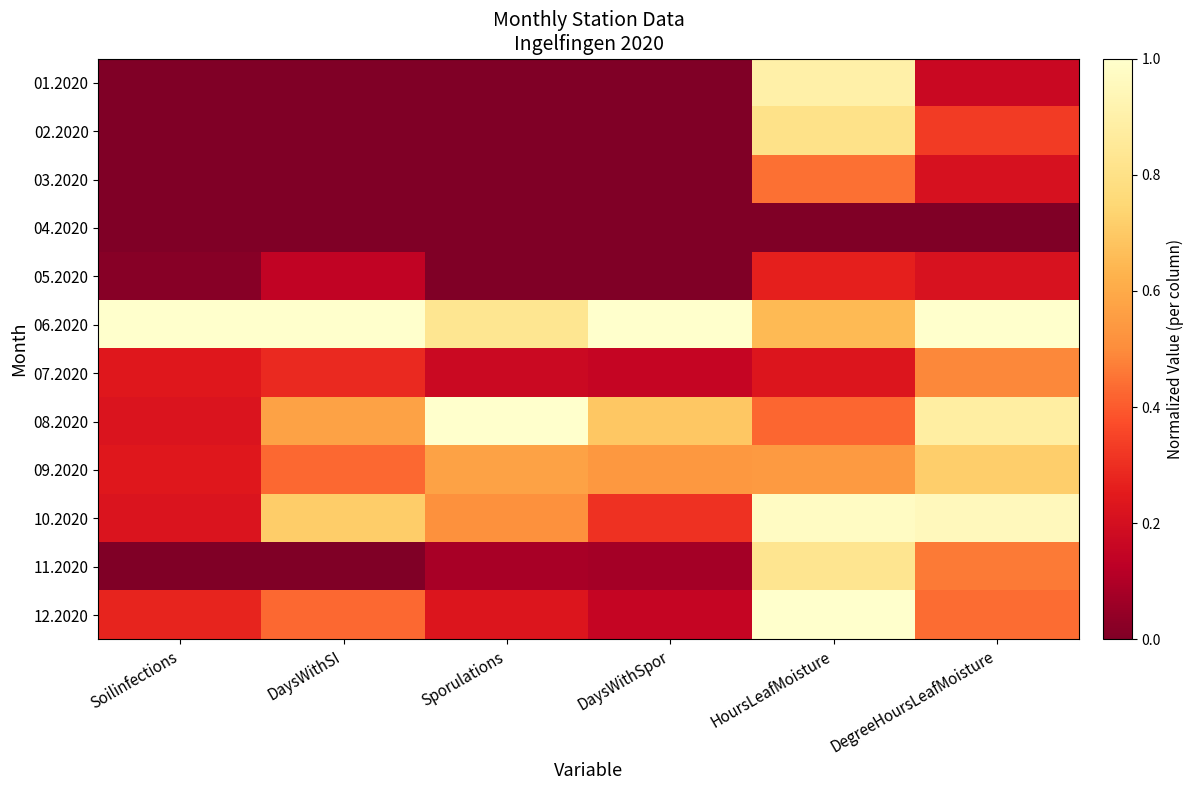

At Sporulations, list the series in order from largest to smallest.

08.2020, 06.2020, 09.2020, 10.2020, 12.2020, 07.2020, 11.2020, 01.2020, 02.2020, 03.2020, 04.2020, 05.2020